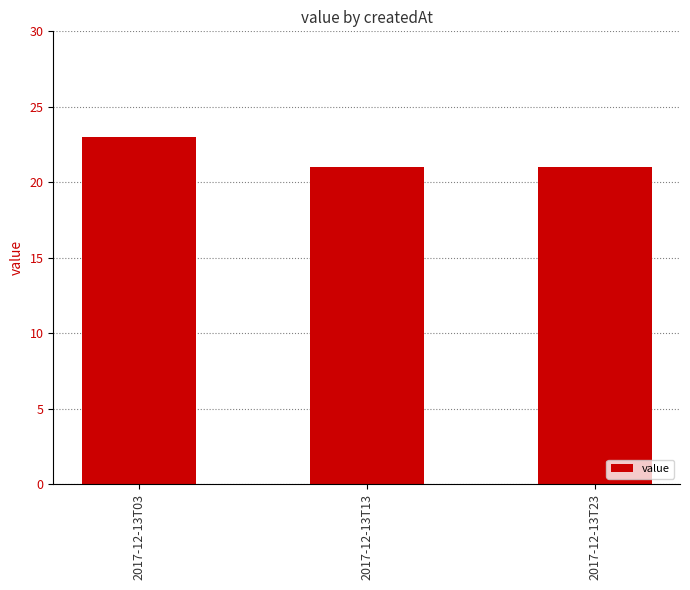

What is the value of the 1st bar from the left?

23